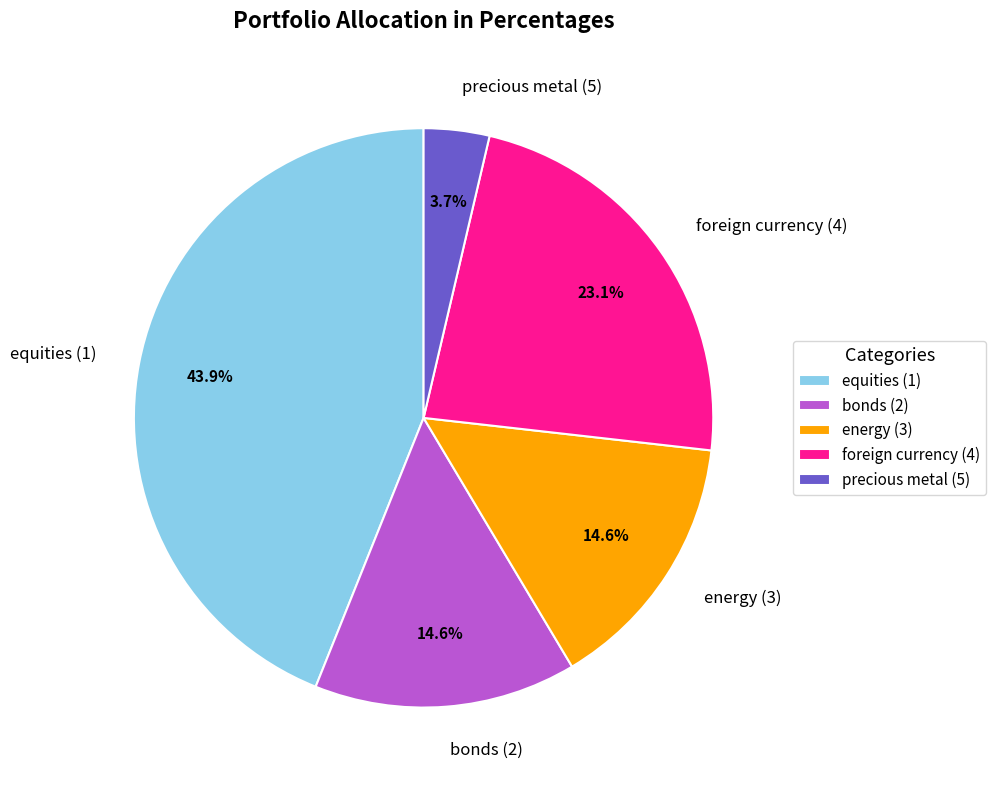

How much of the chart is everything except equities (1)?

56.1%